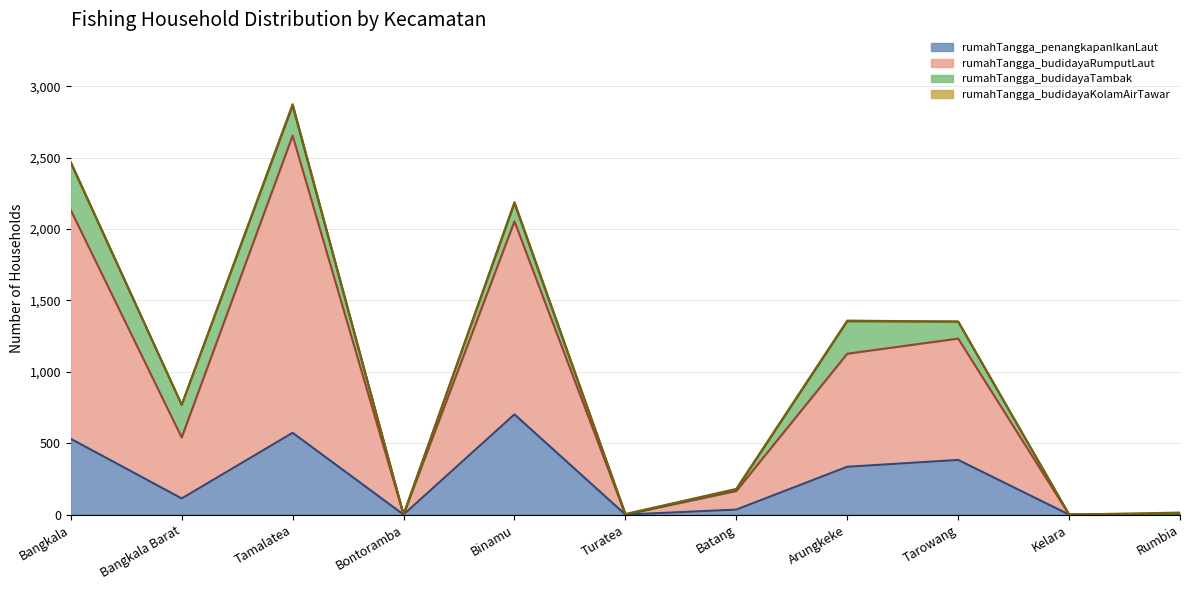

What value does the rumahTangga_penangkapanIkanLaut series have at Tarowang?

383